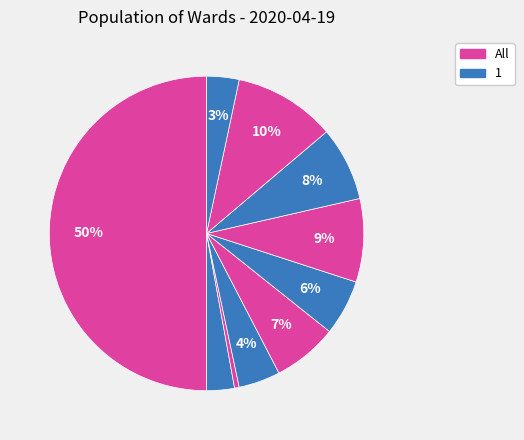

Count the number of slices in the pie.

10